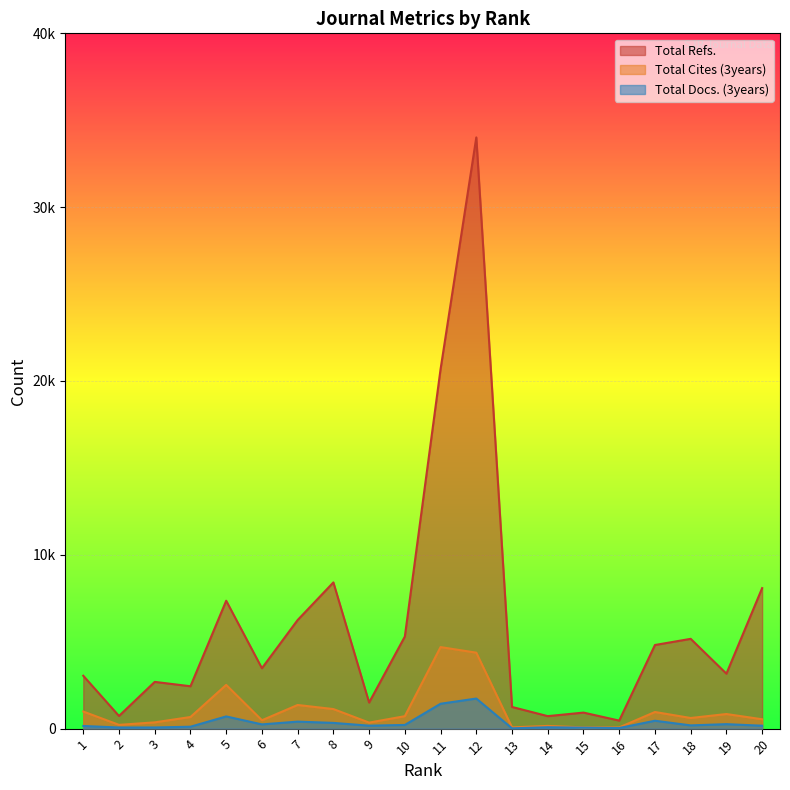

True or false: Total Cites (3years) has more than 1 interior local peaks.

True